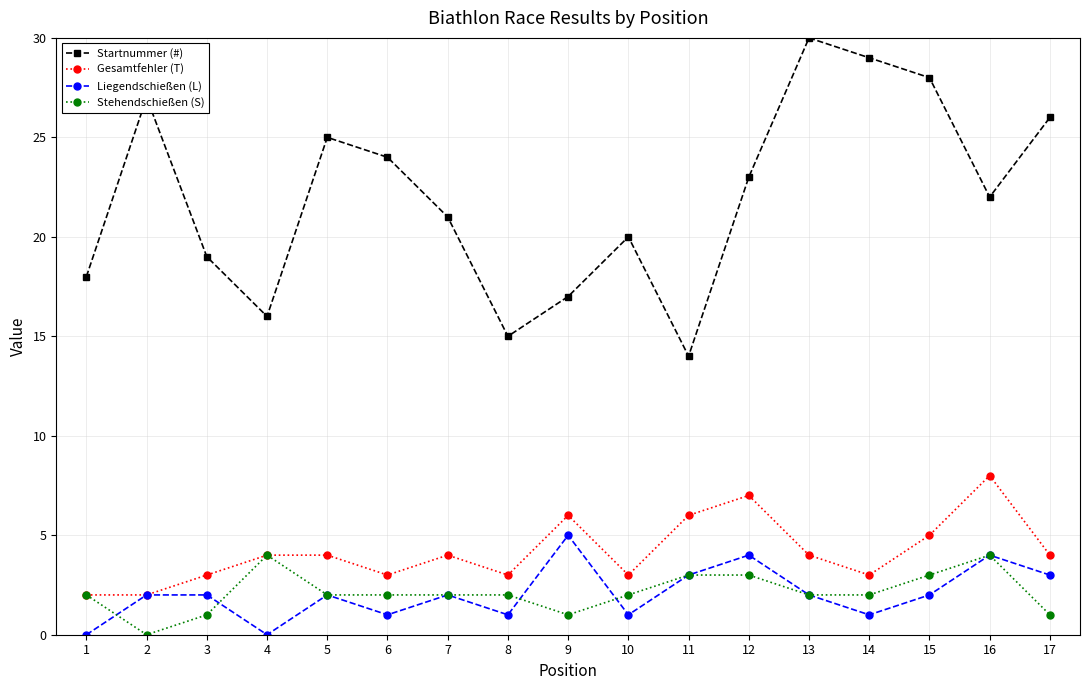

True or false: Startnummer (#) and Stehendschießen (S) intersect in this chart.

False